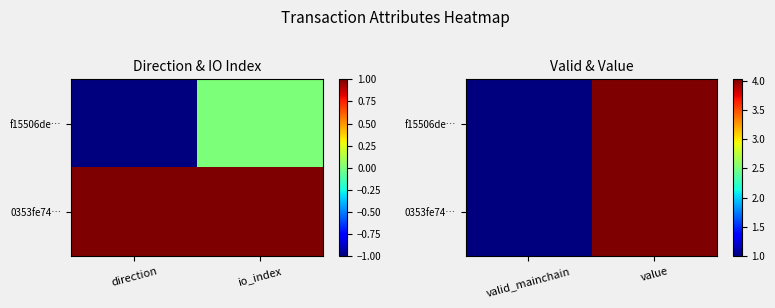

How many categories are shown in the chart?

2